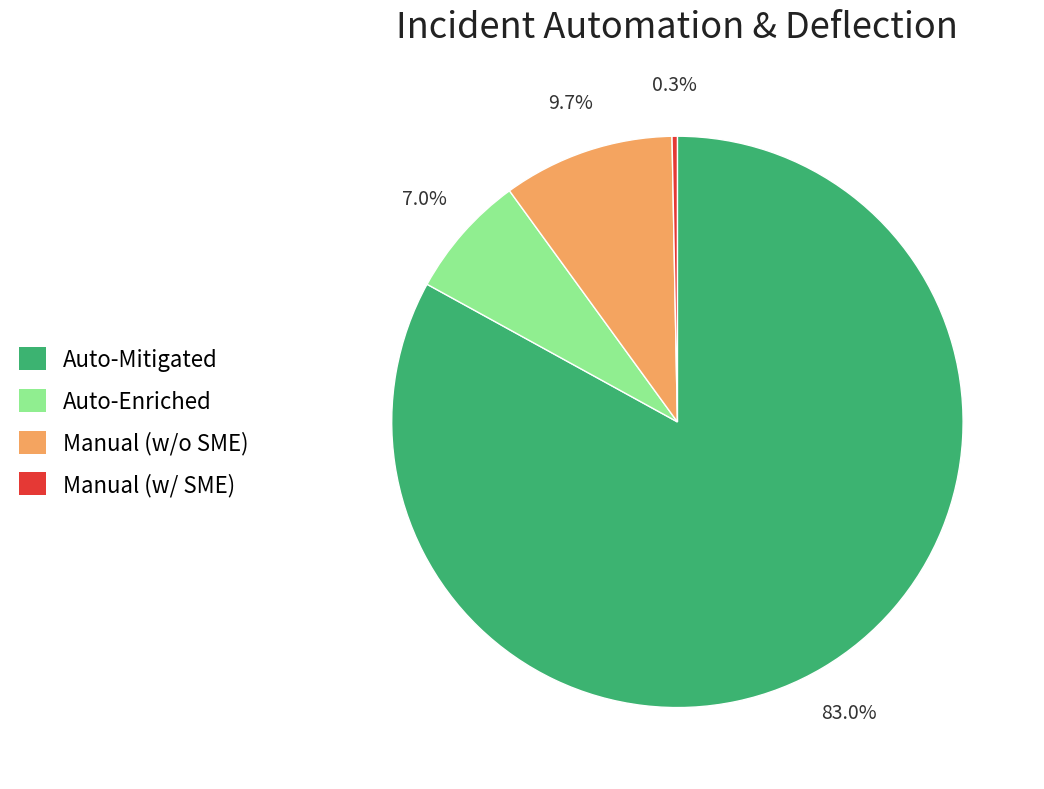

Does any single category account for the majority?

Yes